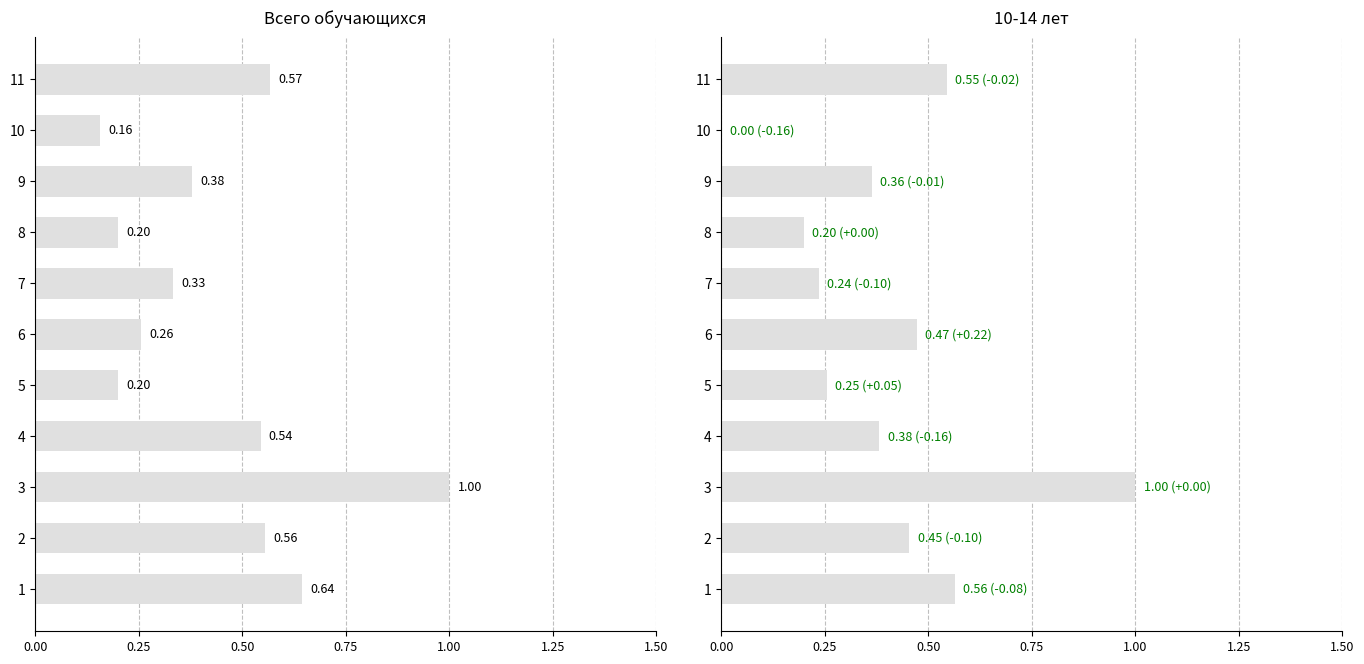

How many bars are there in total?

22